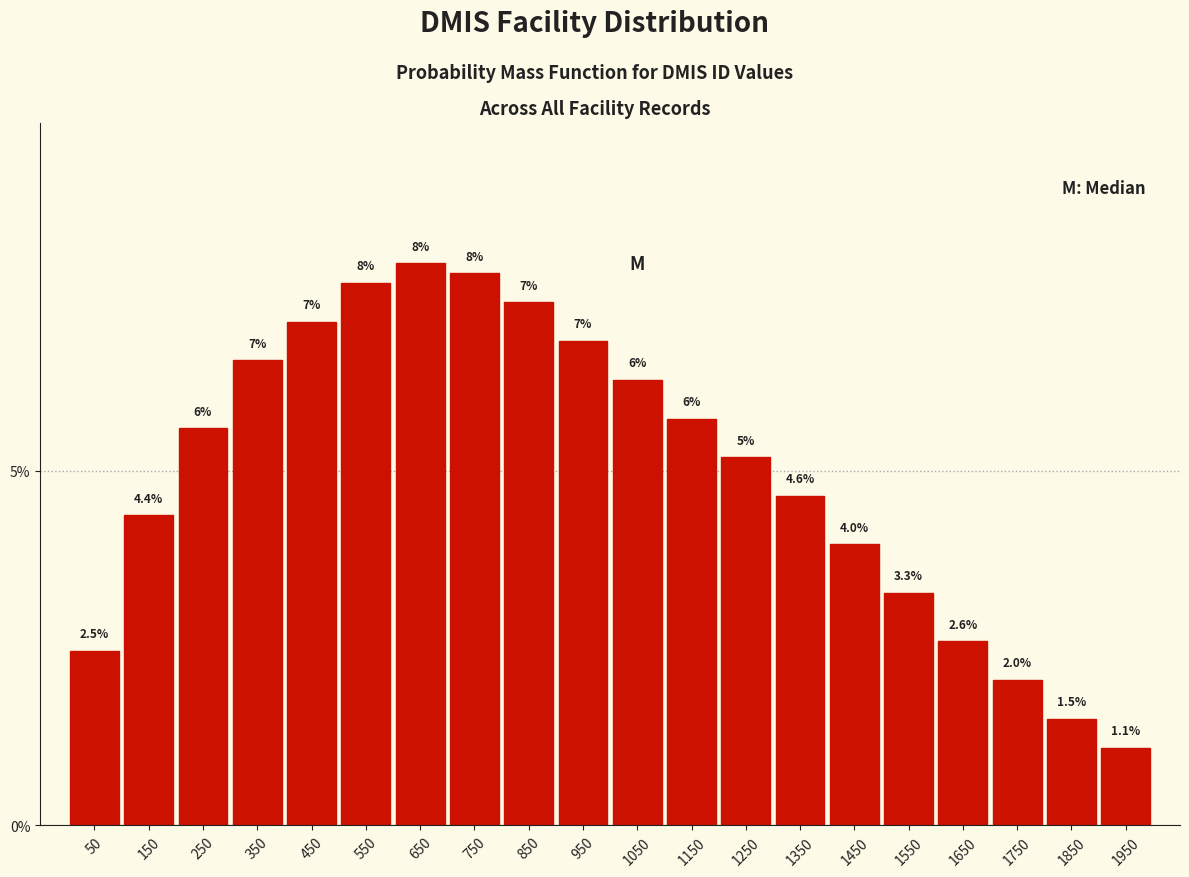

Does the chart contain any negative values?

No